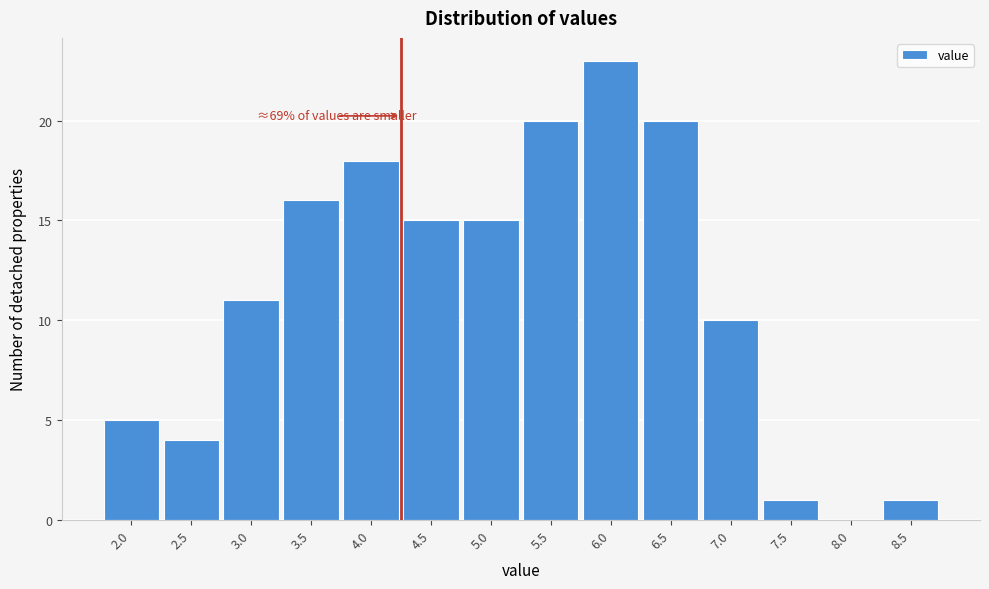

Reading left to right, extract all data points from this chart.

2.0=5	2.5=4	3.0=11	3.5=16	4.0=18	4.5=15	5.0=15	5.5=20	6.0=23	6.5=20	7.0=10	7.5=1	8.0=0	8.5=1